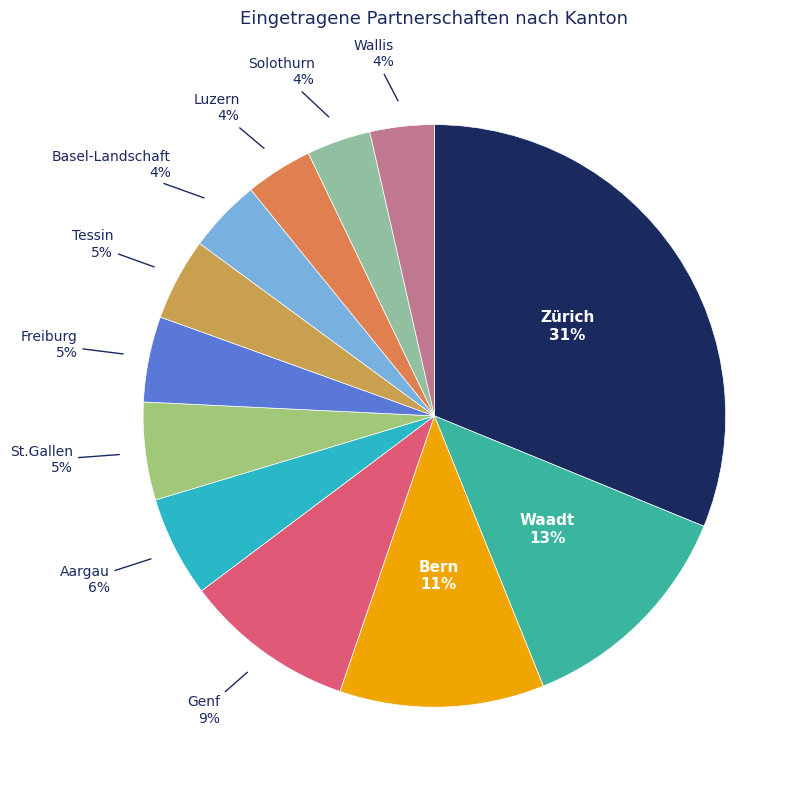

True or false: Waadt accounts for 20% of the total.

False